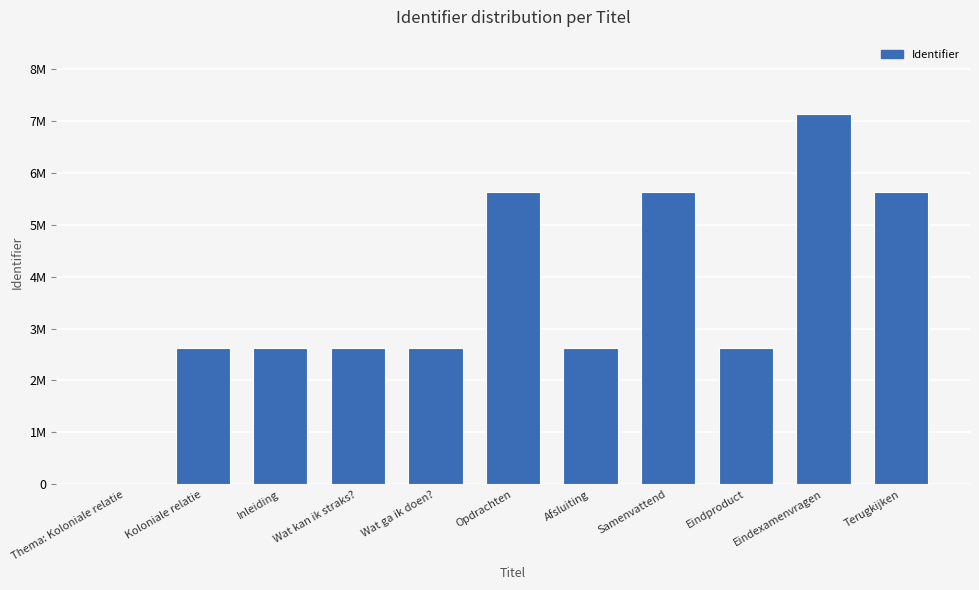

Which label corresponds to the smallest value in the chart?

Thema: Koloniale relatie